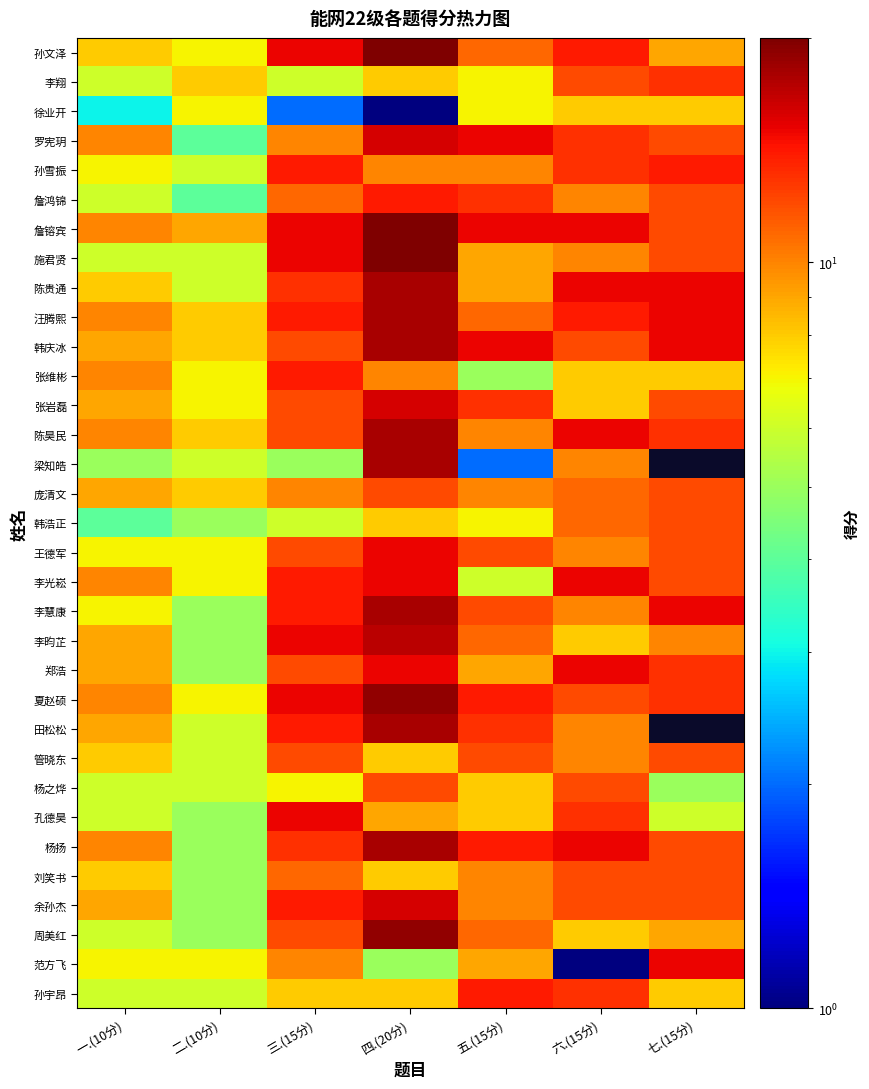

What is the spread (max minus min) of values at 七.(15分)?

15